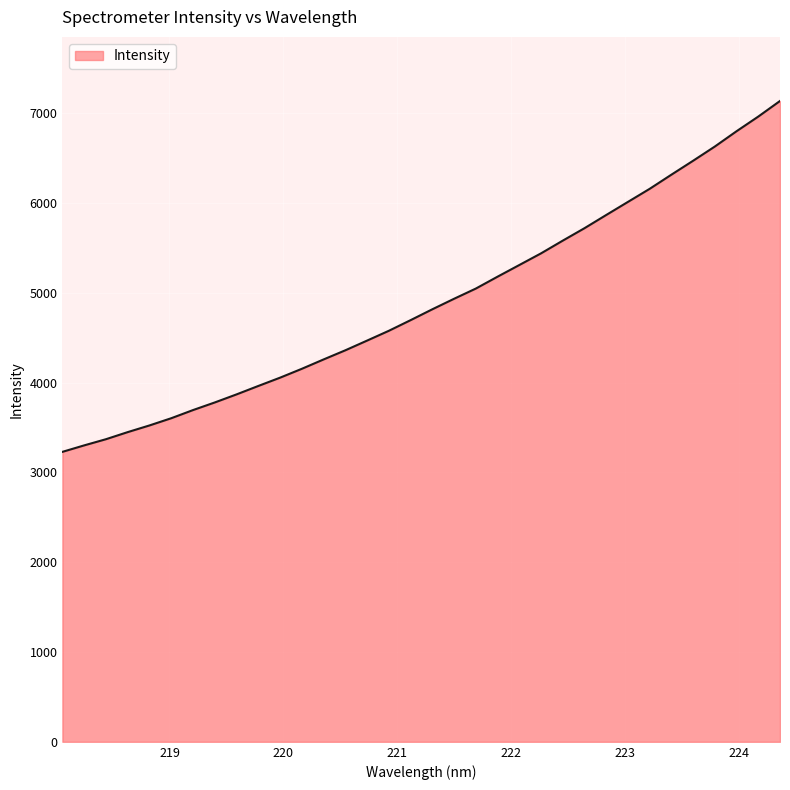

What is the difference between the maximum and minimum values?

3907.2